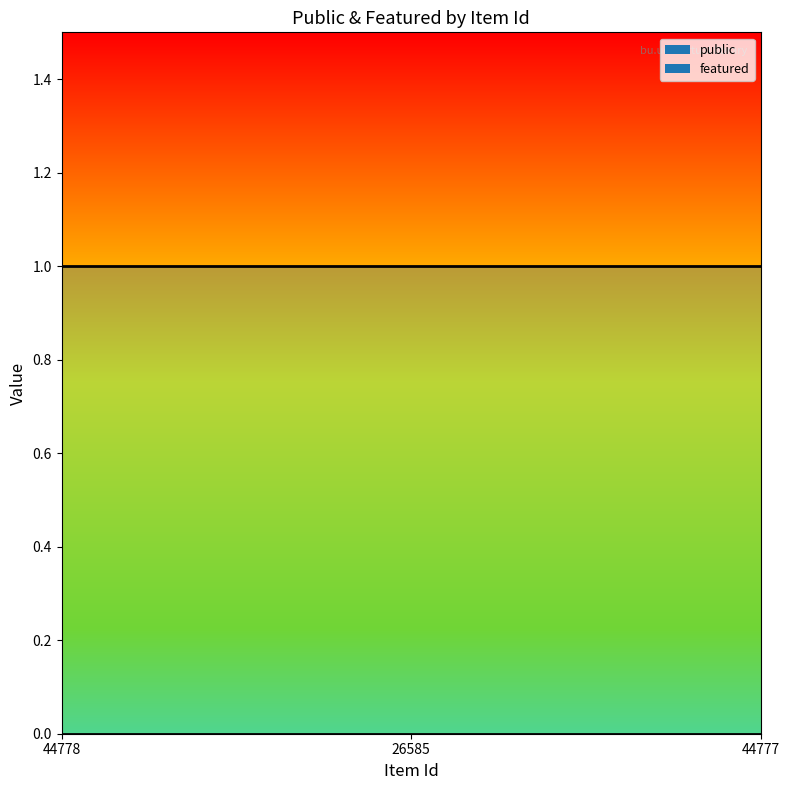

What is the spread (max minus min) of values at 44778?

1